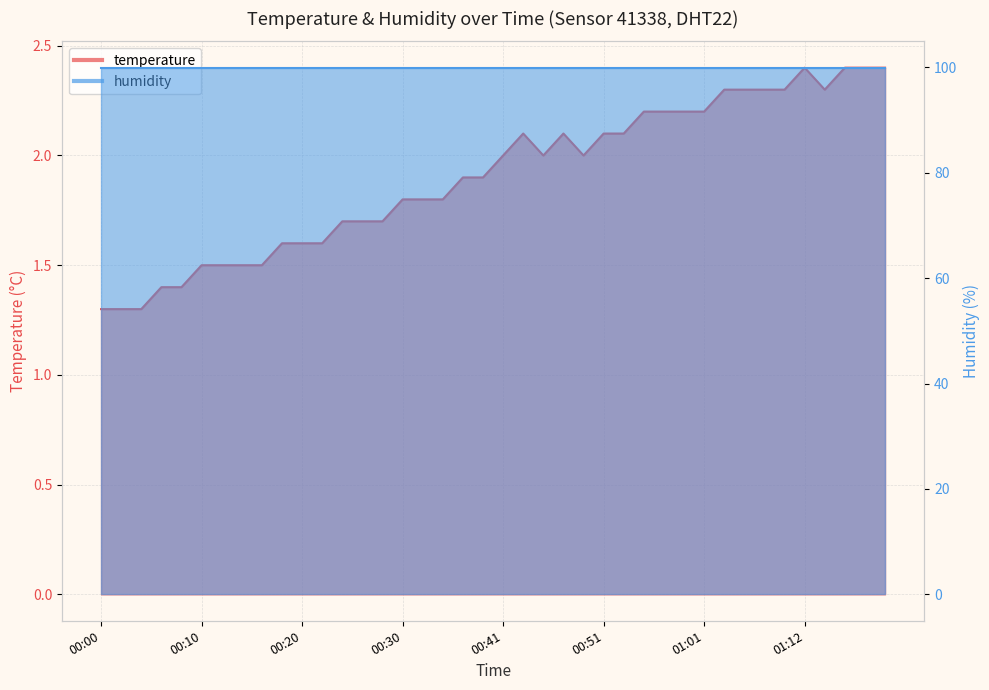

Rank the categories by value from highest to lowest.

01:12, 01:16, 01:18, 01:20, 01:03, 01:05, 01:08, 01:10, 01:14, 00:55, 00:57, 00:59, 01:01, 00:43, 00:47, 00:51, 00:53, 00:41, 00:45, 00:49, 00:37, 00:39, 00:30, 00:32, 00:34, 00:24, 00:26, 00:28, 00:18, 00:20, 00:22, 00:10, 00:12, 00:14, 00:16, 00:06, 00:08, 00:00, 00:02, 00:04